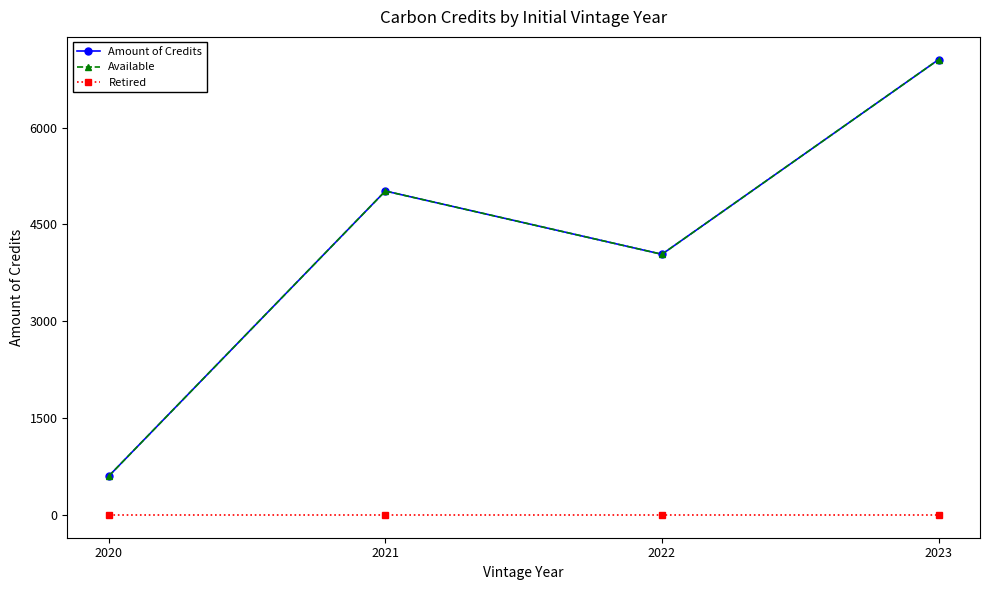

Where is Available nearest to the value 3827?

2022